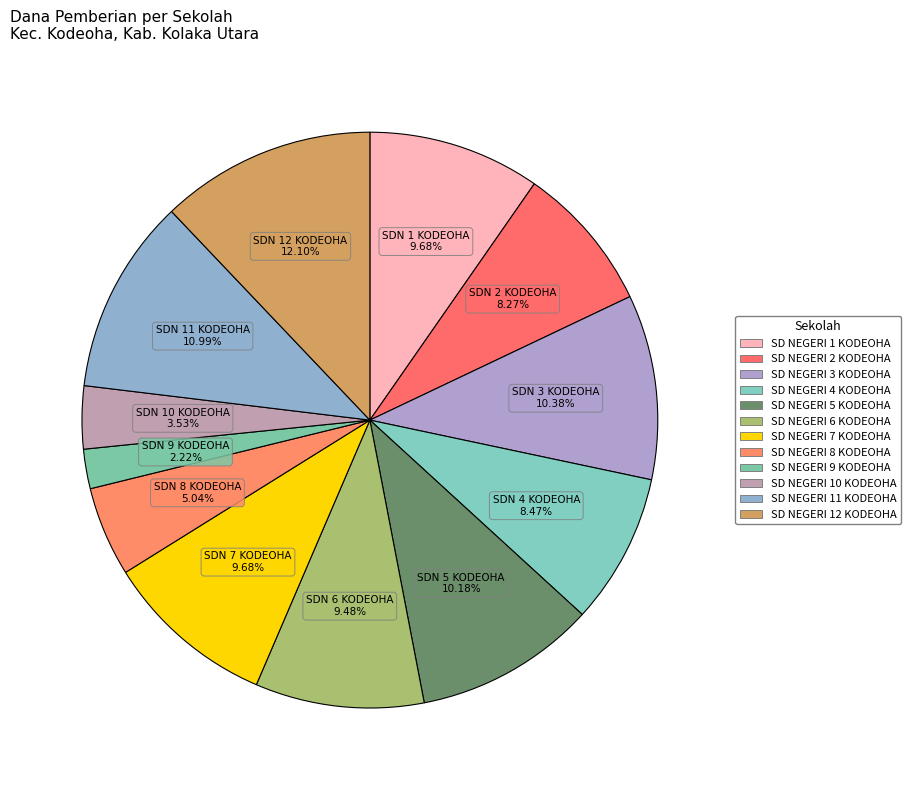

The SD NEGERI 3 KODEOHA slice represents 10% of the pie. True or false?

True